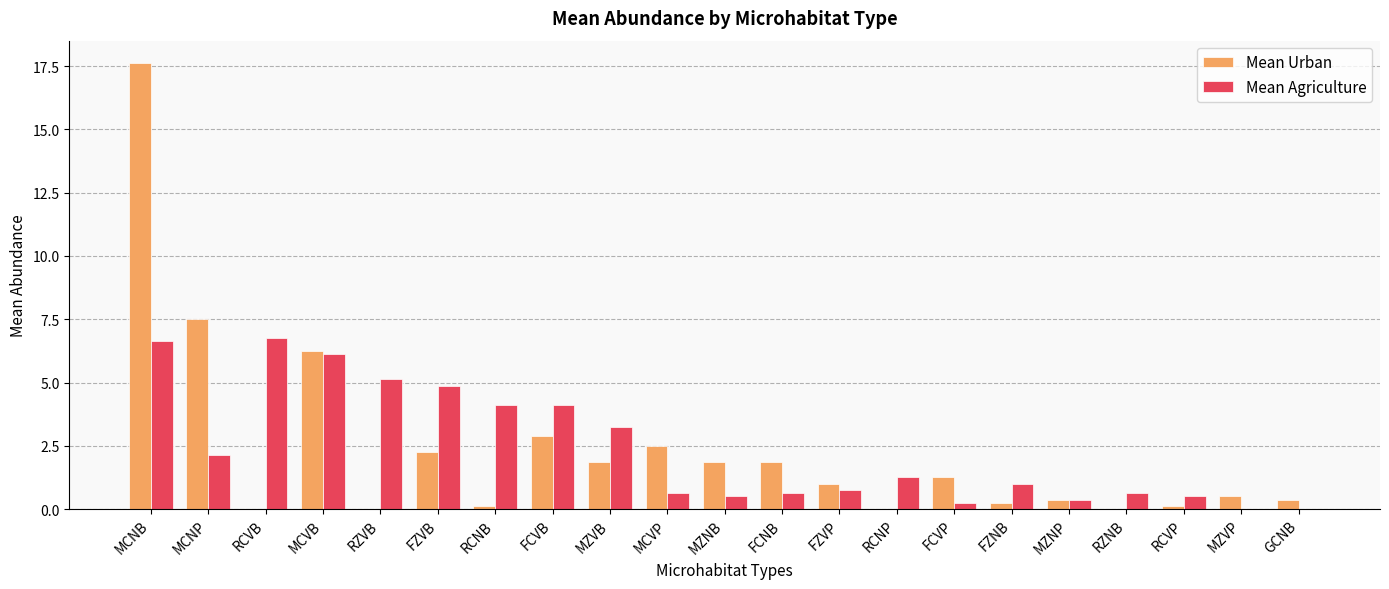

At which category does the chart reach its peak across all series?

MCNB